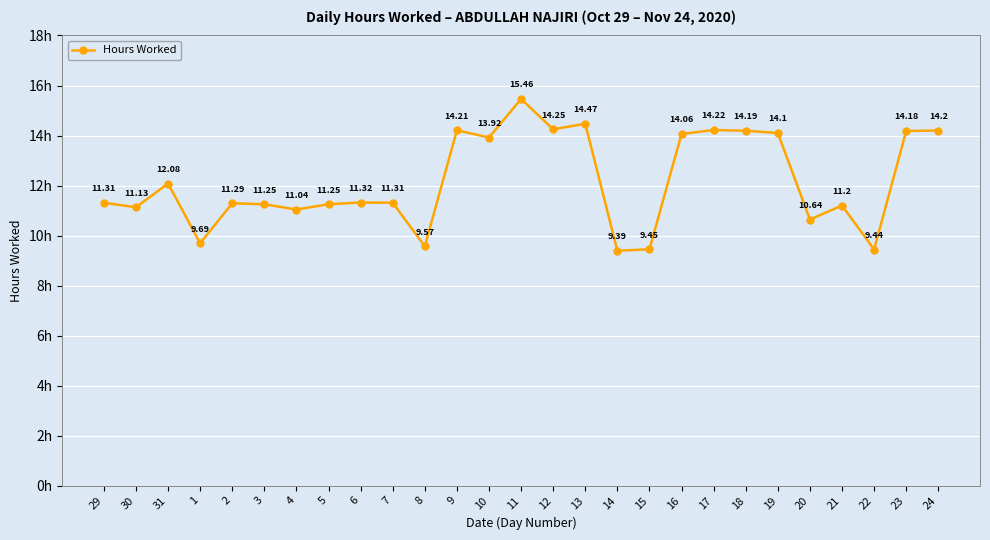

What is the maximum value shown in the chart?

15.5